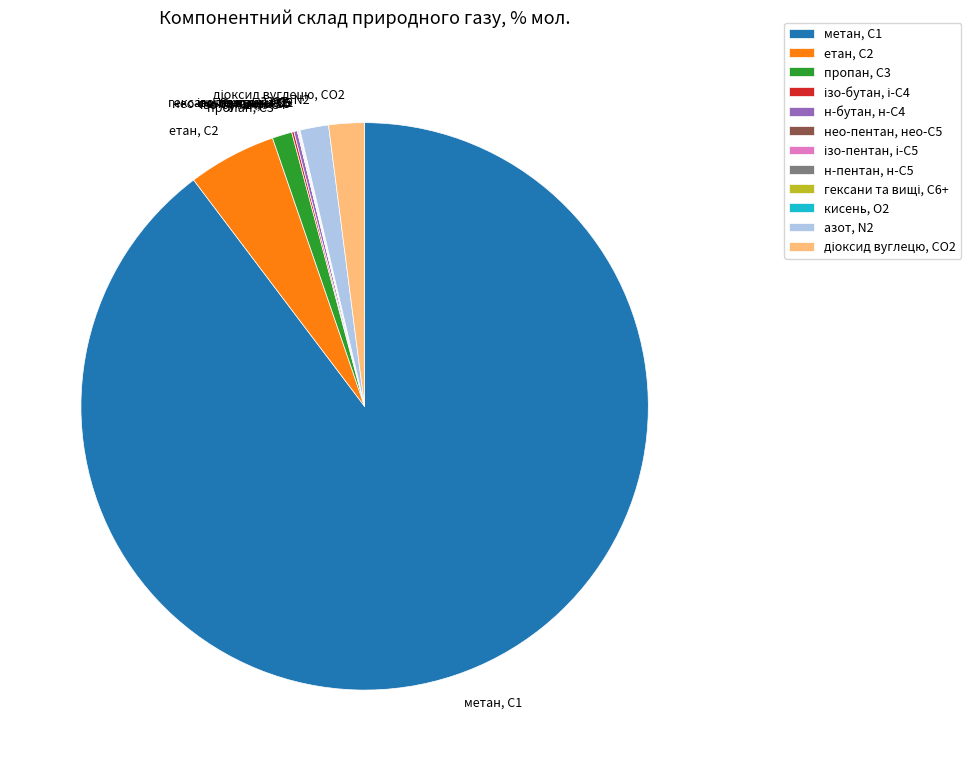

Which slice represents more than half of the pie?

метан, С1